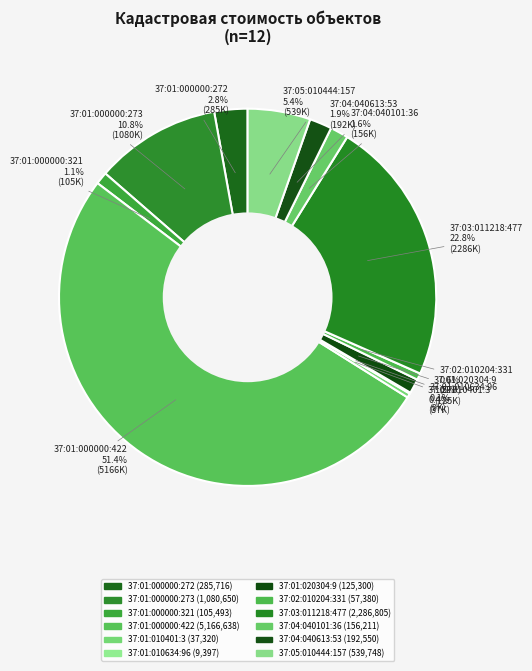

How many slices are in this pie chart?

12